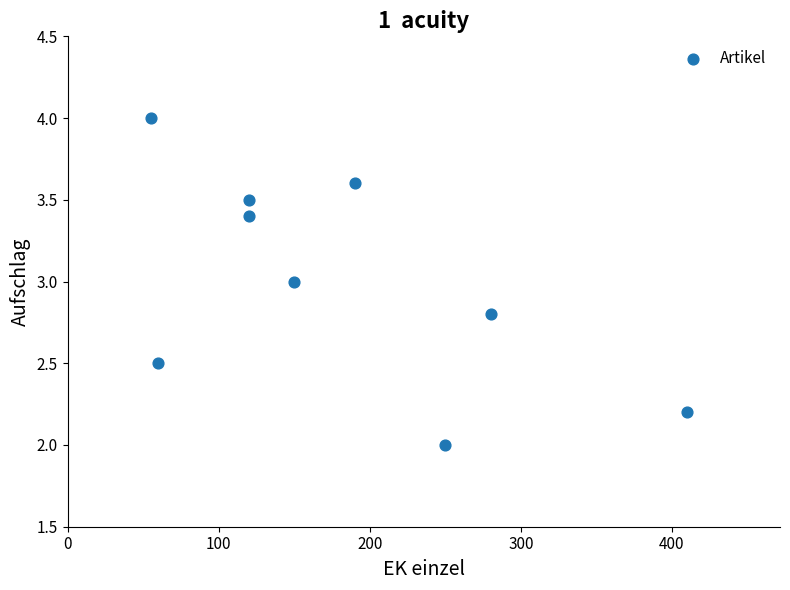

What is the average X value?

181.7